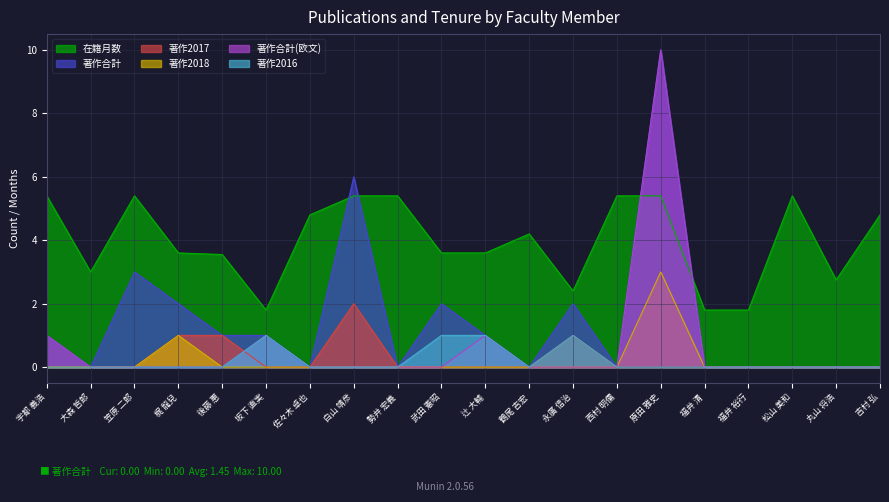

True or false: 著作2017 and 著作2018 intersect in this chart.

False